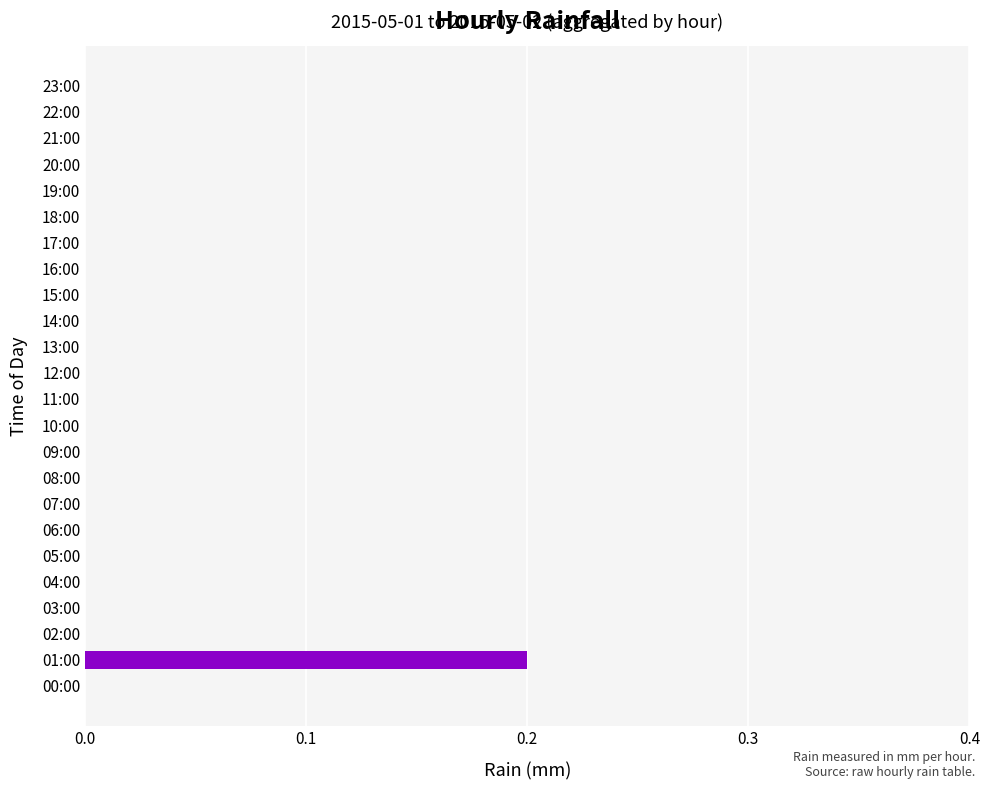

How many categories are shown in the chart?

24